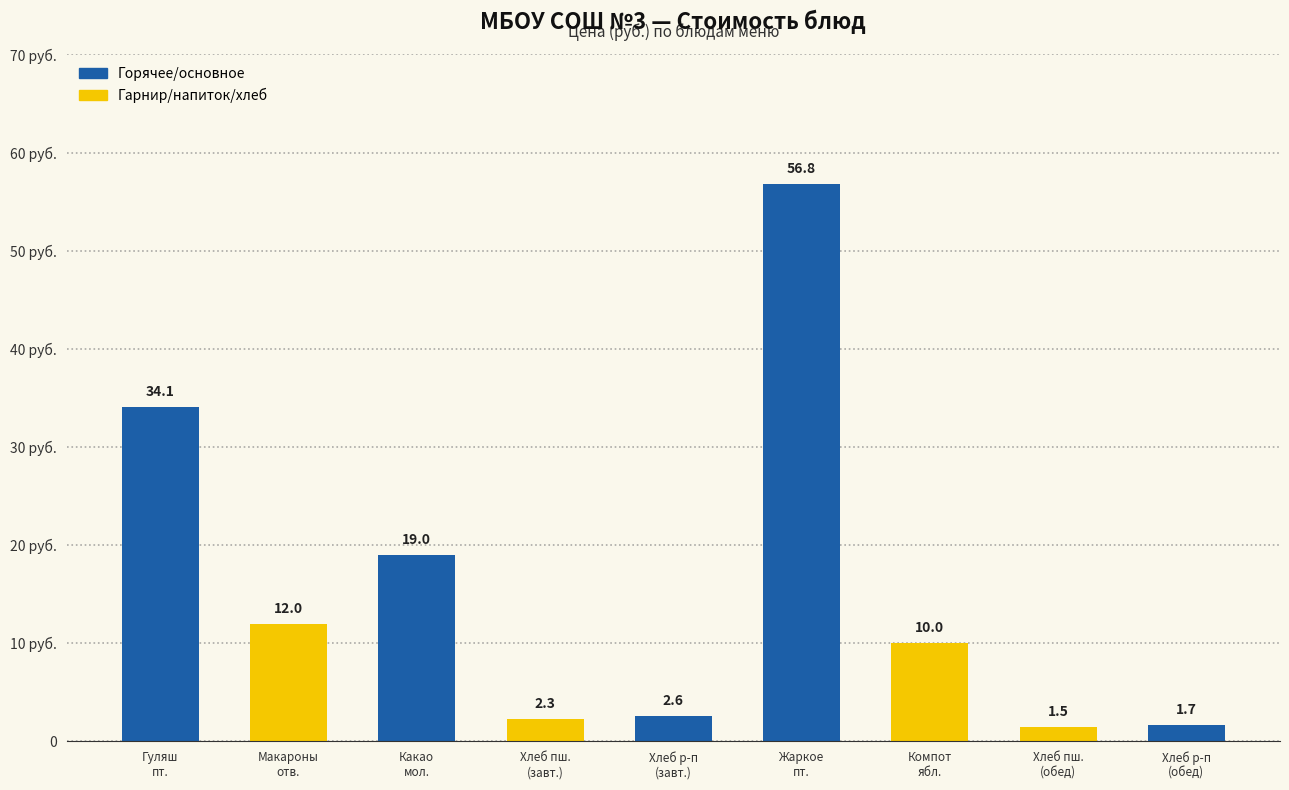

How many series are shown in this chart?

1